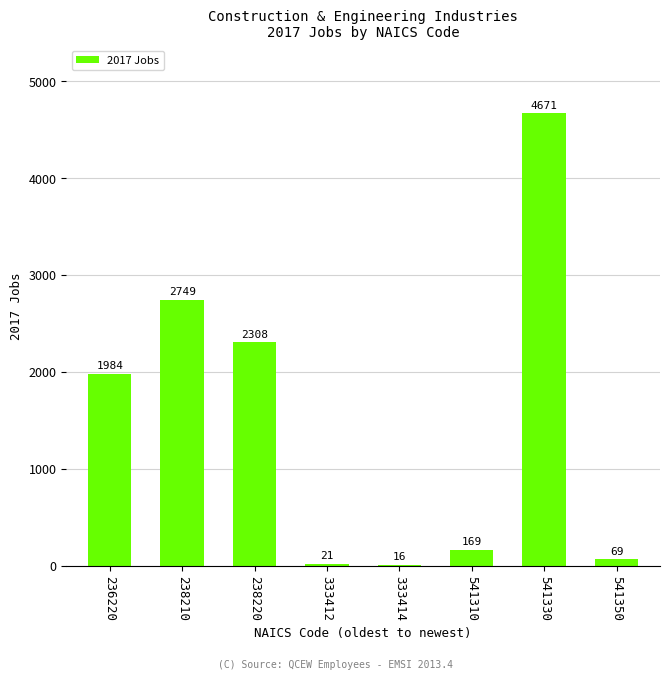

Reading right to left, what are all the values shown in this chart?

541350=69	541330=4671	541310=169	333414=16	333412=21	238220=2308	238210=2749	236220=1984